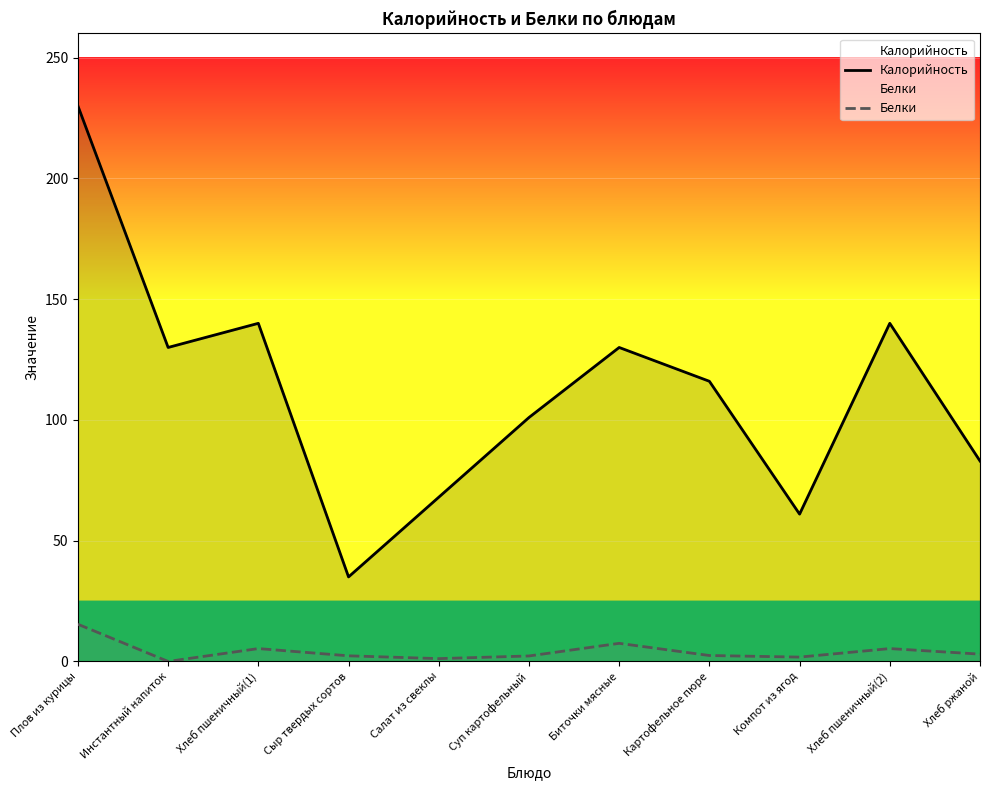

How many interior local peaks does the Калорийность series have?

3